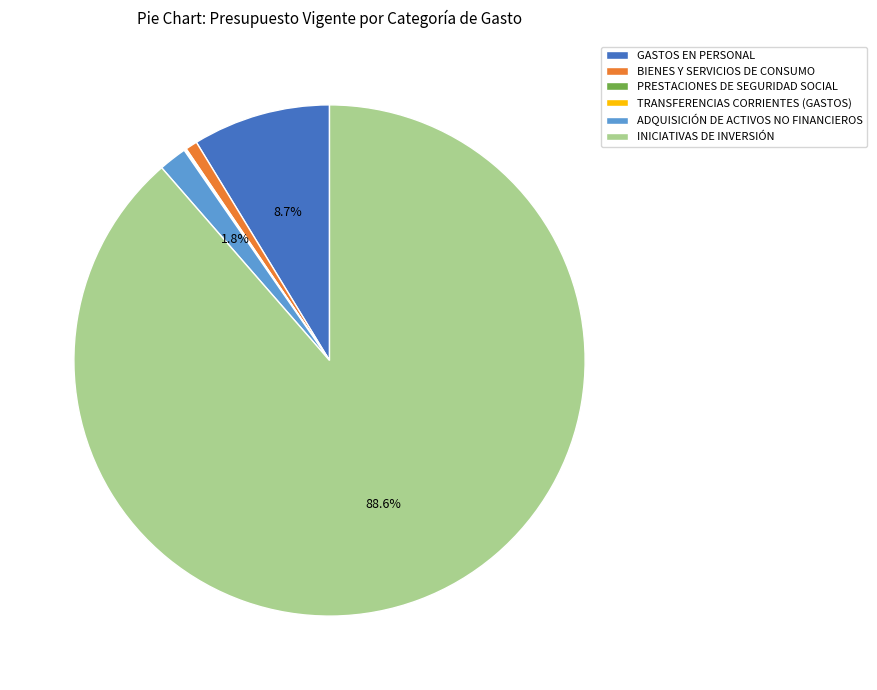

The BIENES Y SERVICIOS DE CONSUMO slice represents 7% of the pie. True or false?

False